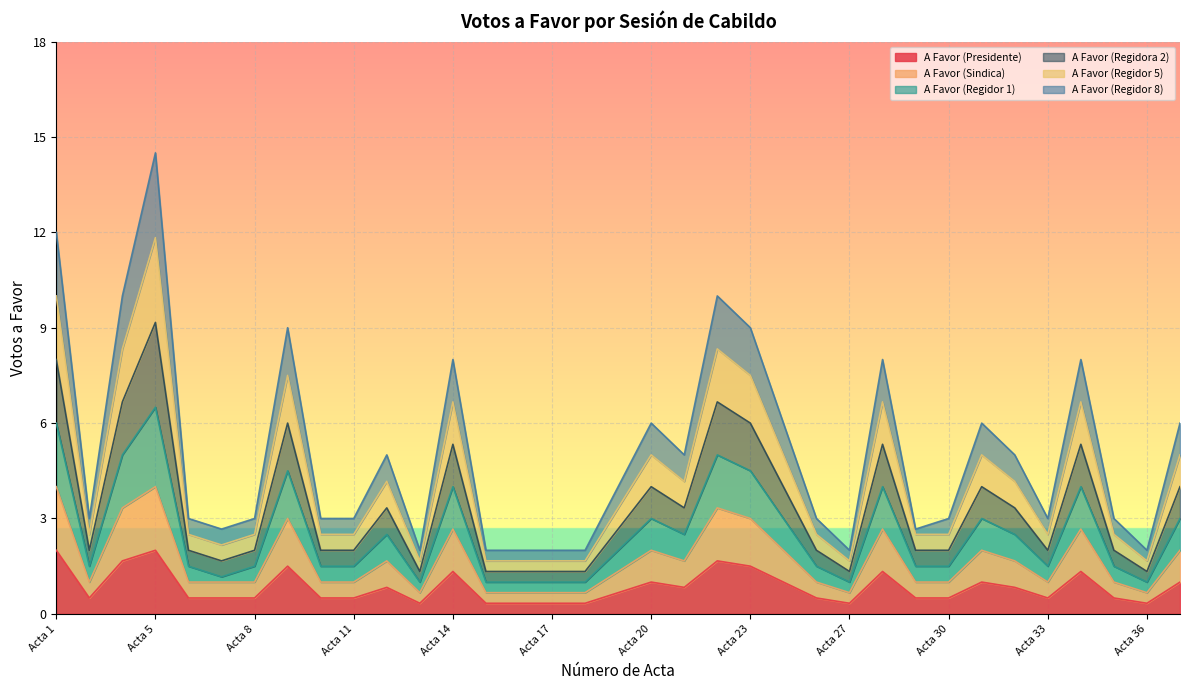

At Acta 13, list the series in order from largest to smallest.

A Favor (Regidora 2), A Favor (Regidor 1), A Favor (Regidor 5), A Favor (Regidor 8), A Favor (Sindica), A Favor (Presidente)